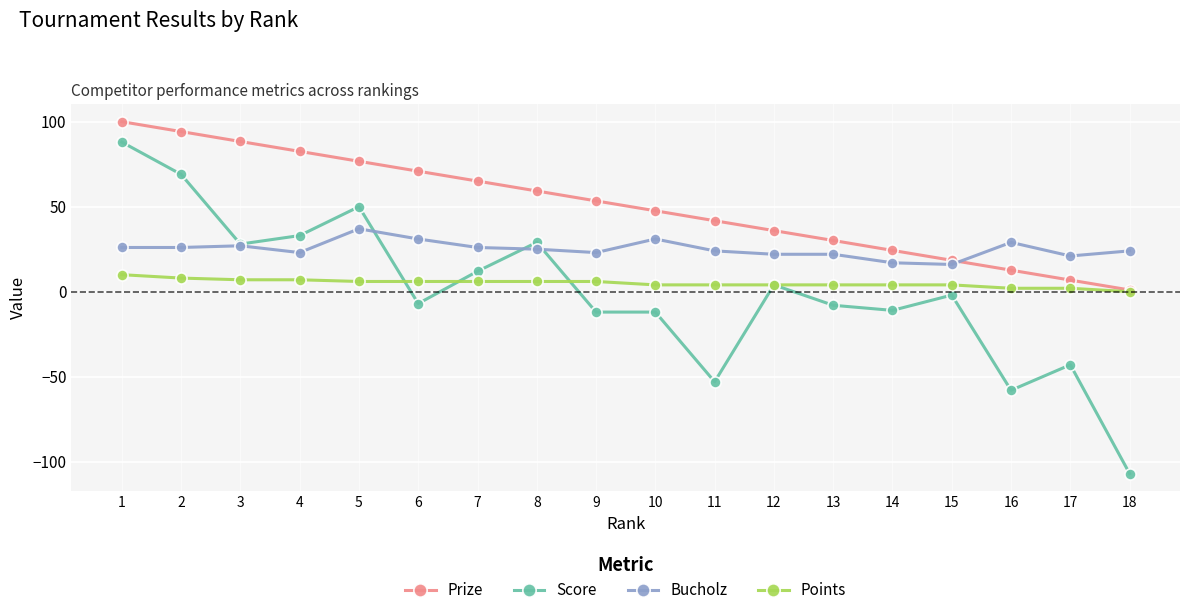

Which series has the widest spread of values?

Score